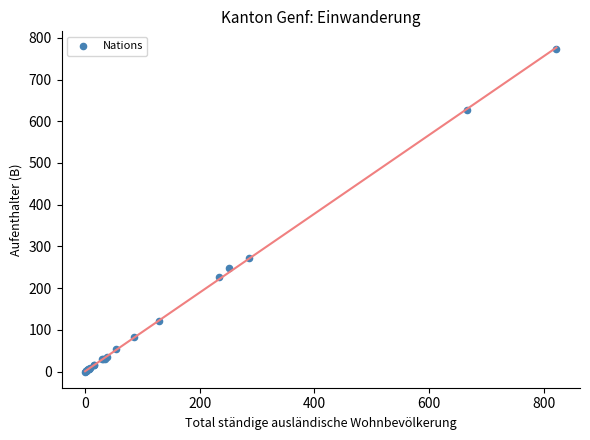

What Y value in the scatter plot is closest to 386?

273